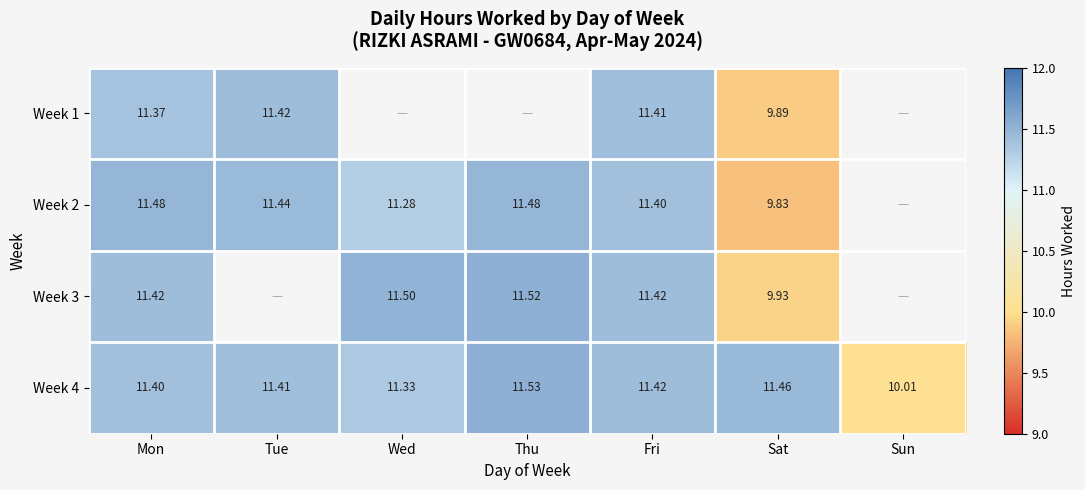

At which label does Week 4 first exceed 11?

Mon